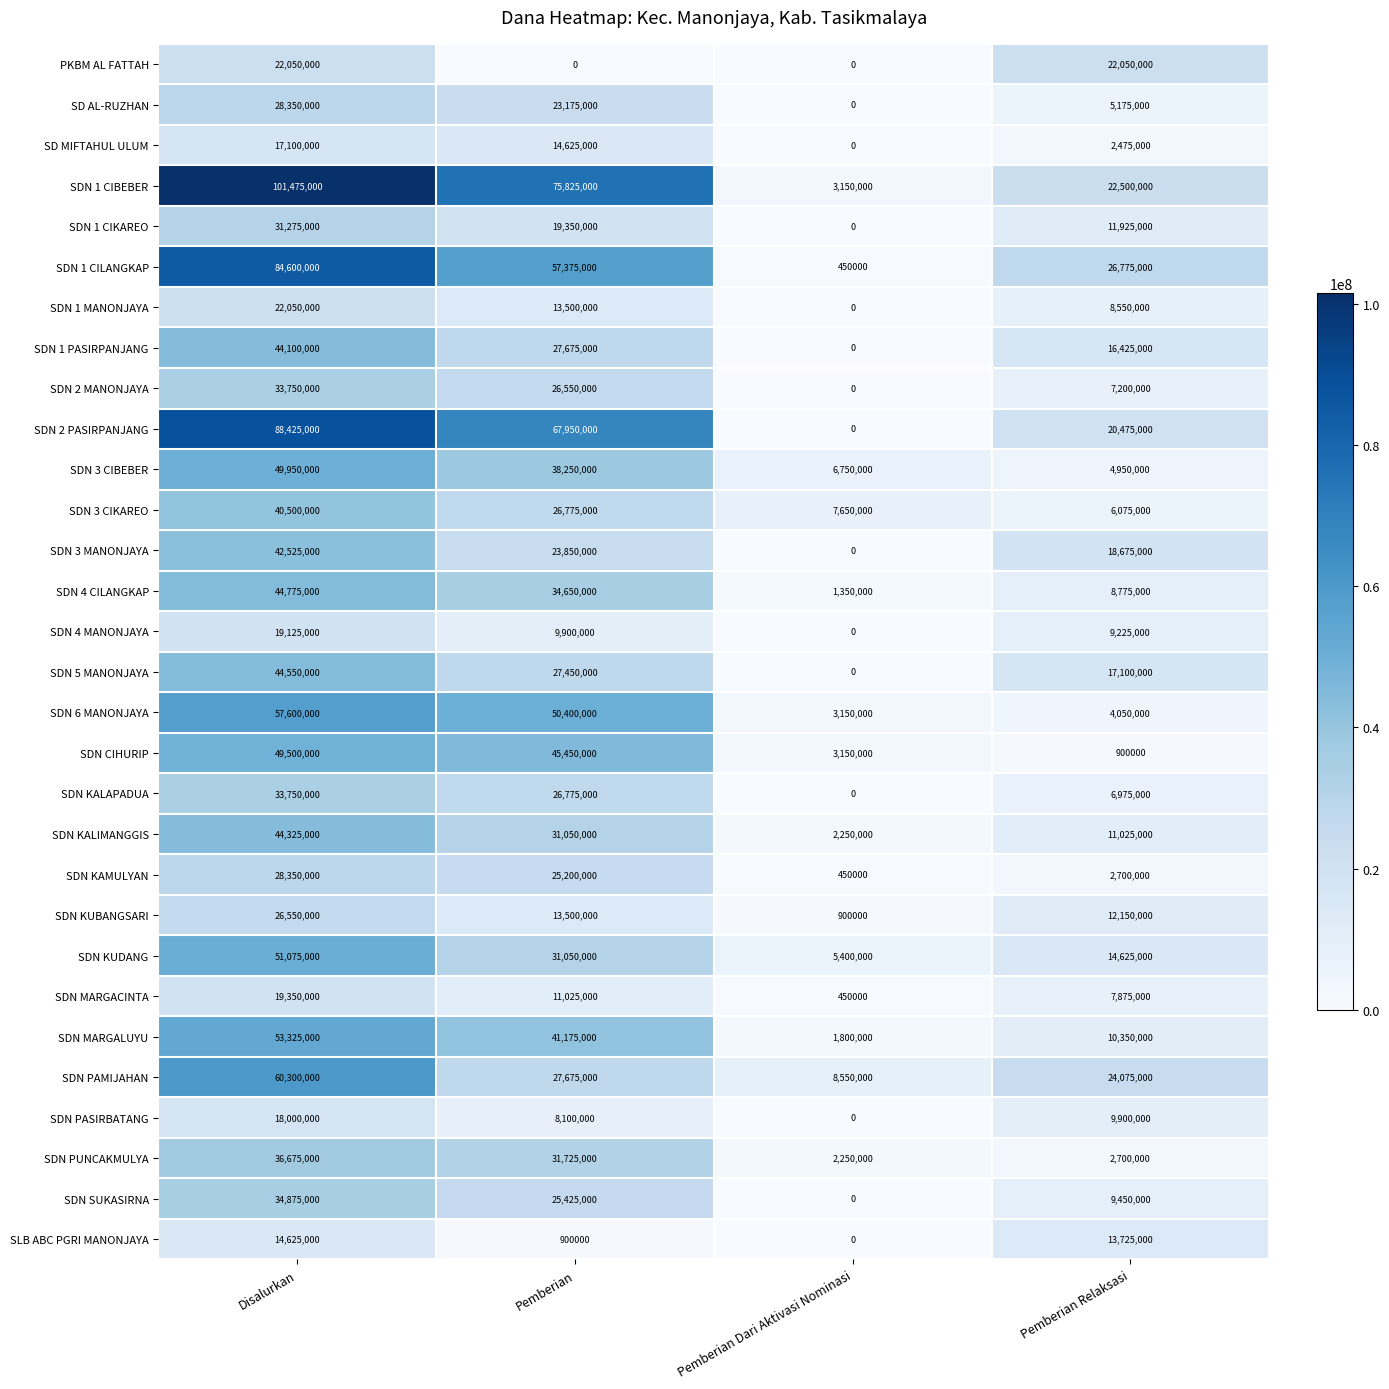

How many categories are shown in the chart?

4